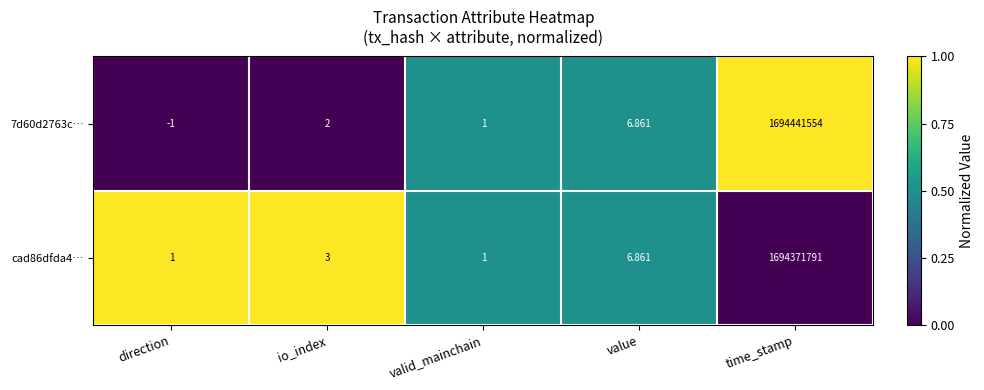

At which category is the sum across all series the highest?

time_stamp